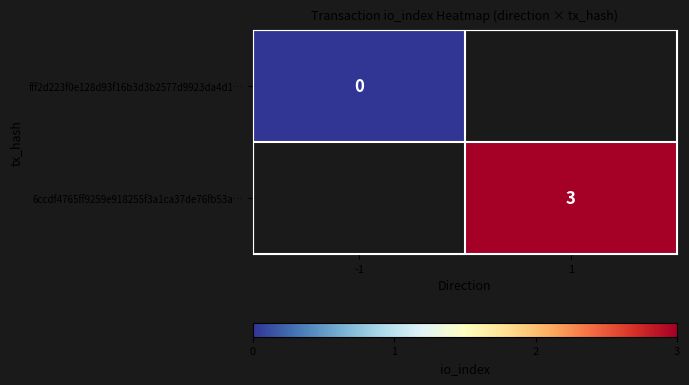

How many series are shown in this chart?

2